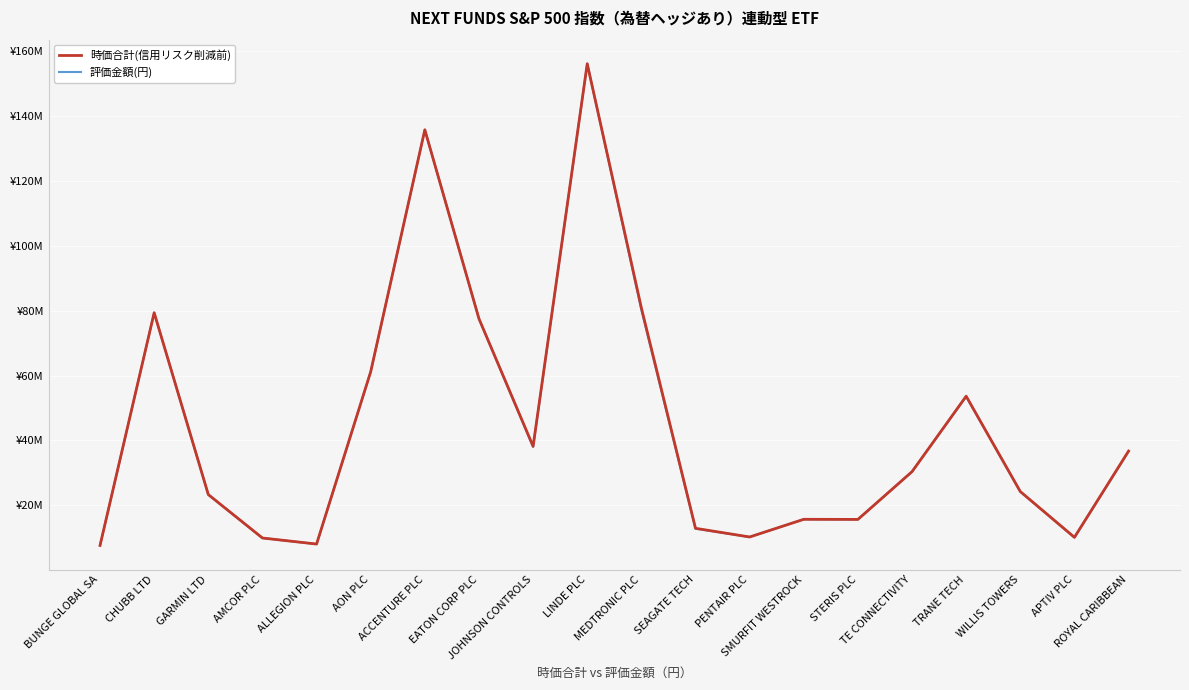

The value of 評価金額(円) at PENTAIR PLC is 4966256. True or false?

False